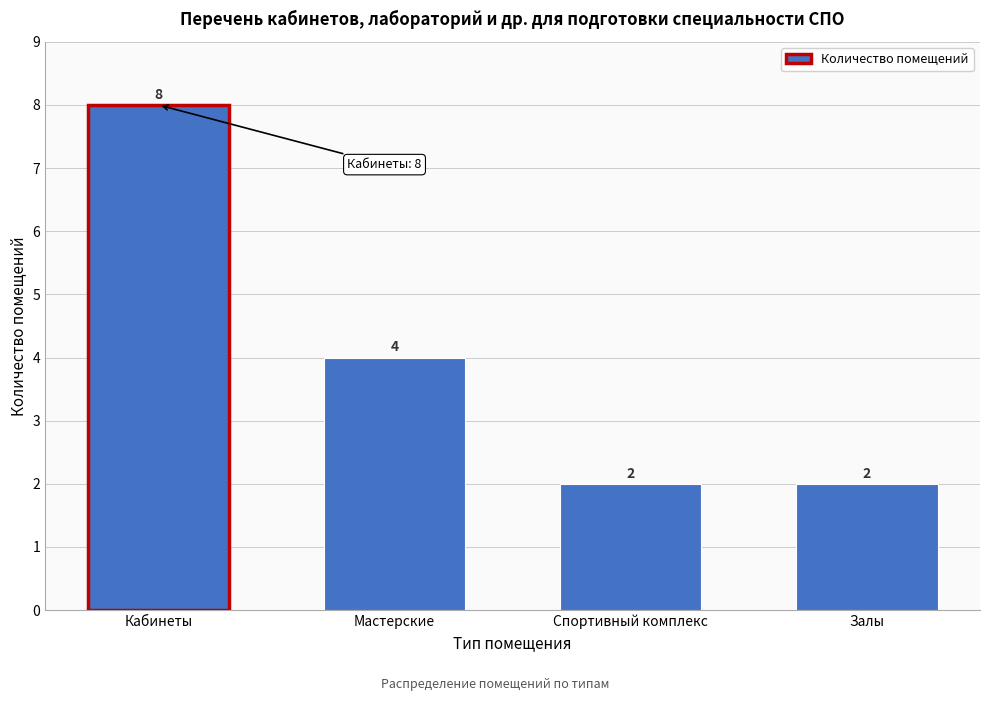

Reading left to right, transcribe all the data shown in this chart.

8	4	2	2